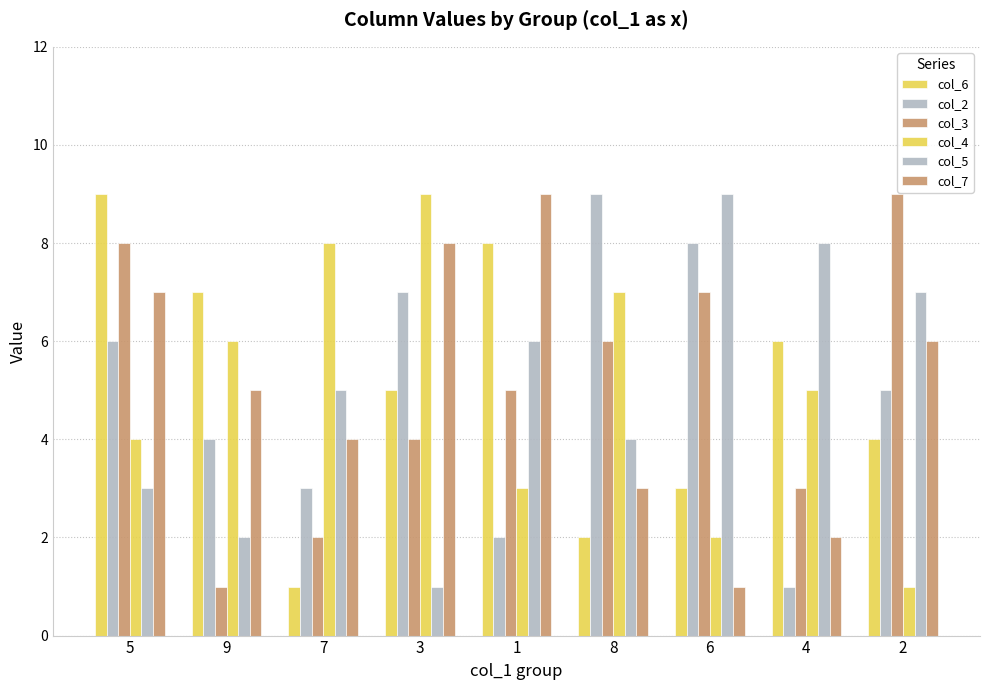

How many values in the col_5 series are below 5?

4